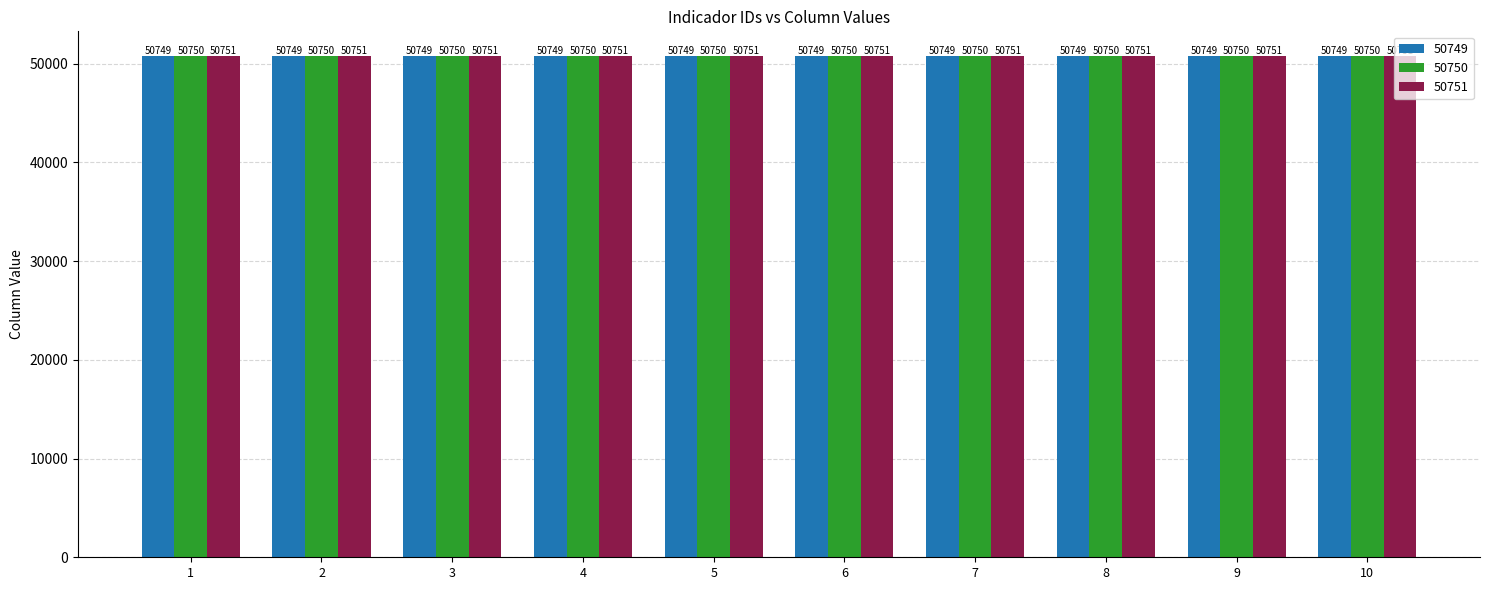

What is the value of the 50751 bar at the 10th from the left?

50751